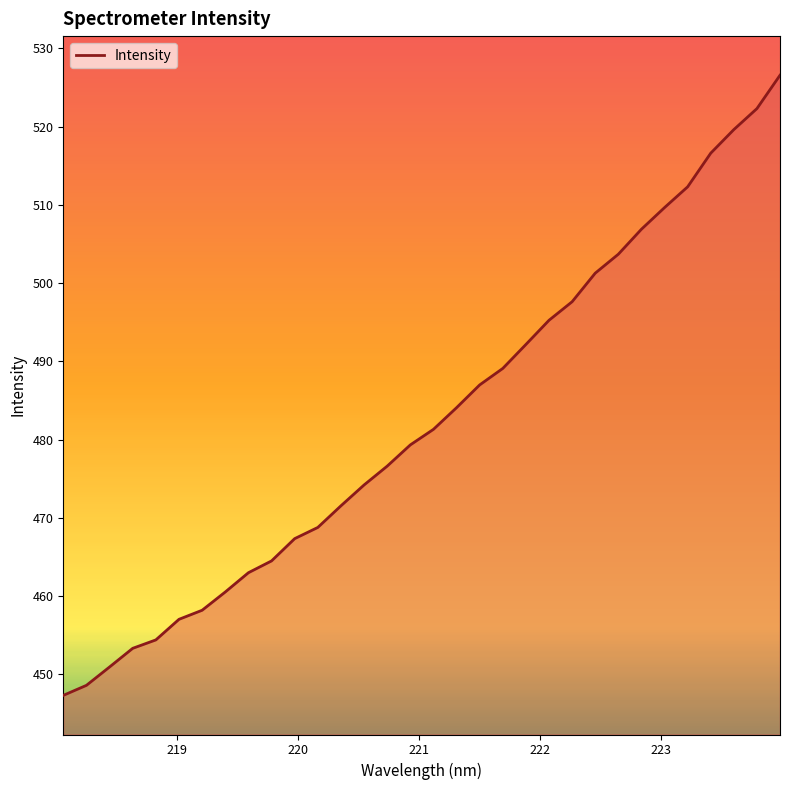

What is the smallest value displayed?

447.3